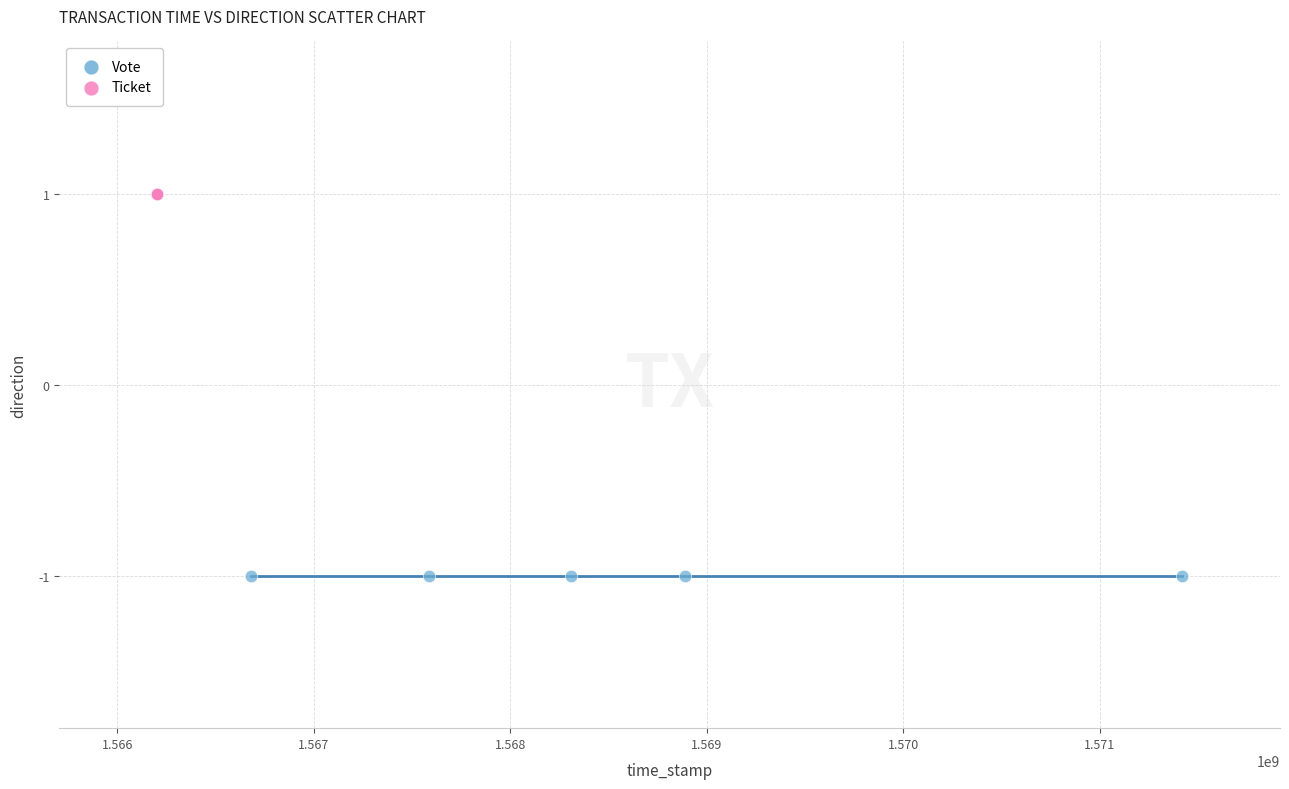

What are all the series names shown in the legend?

Vote, Ticket